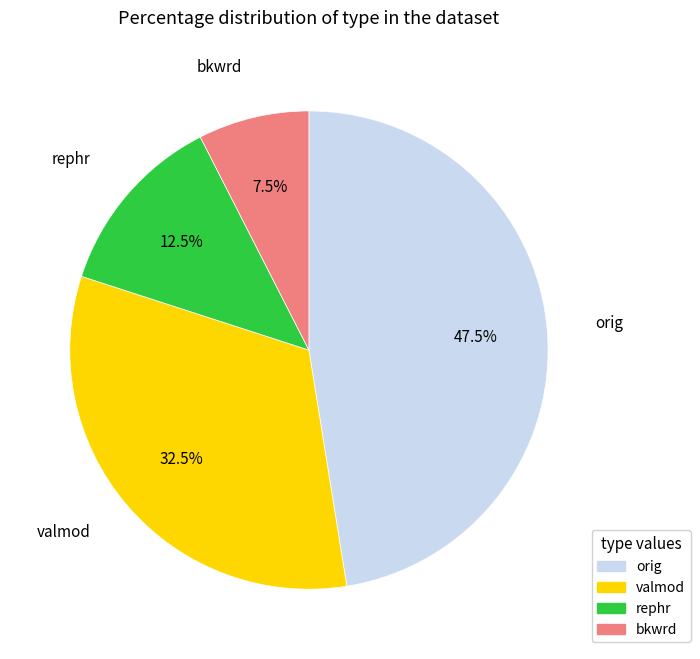

Is there a majority slice in this chart?

No